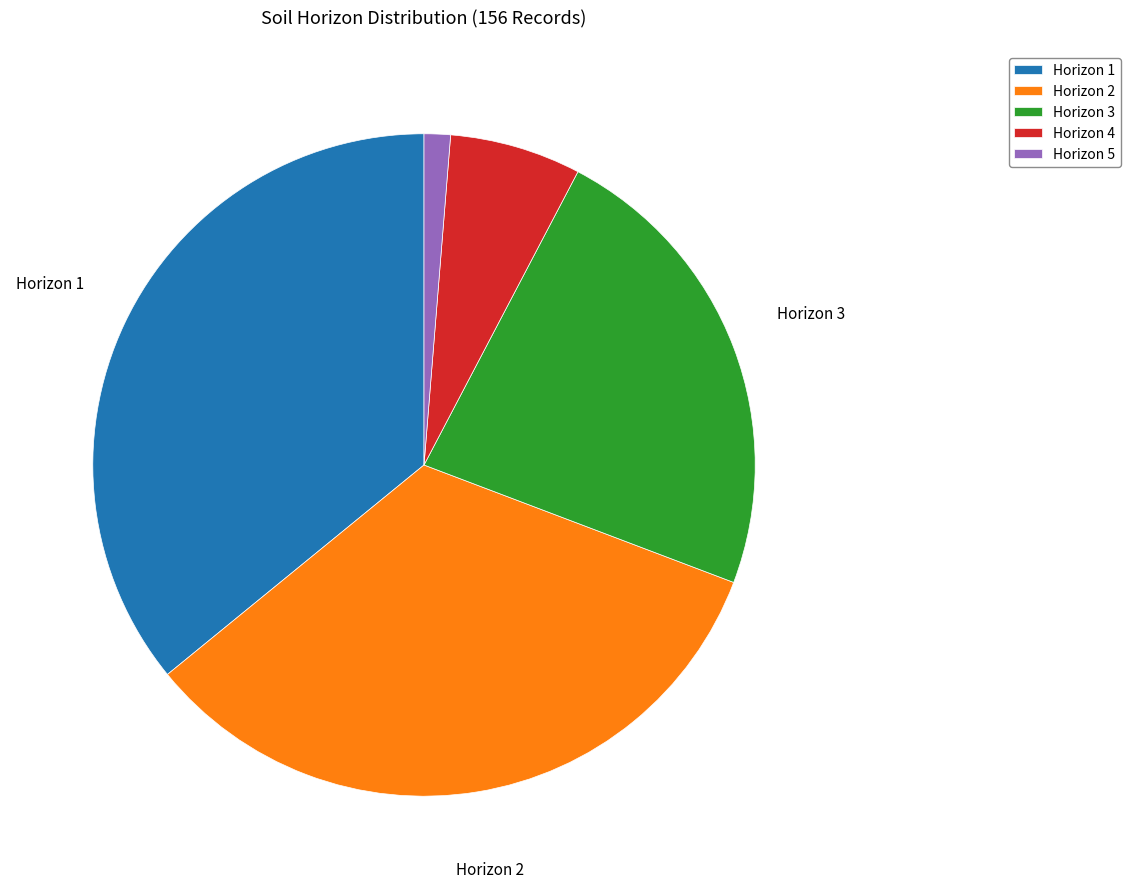

Is there a majority slice in this chart?

No